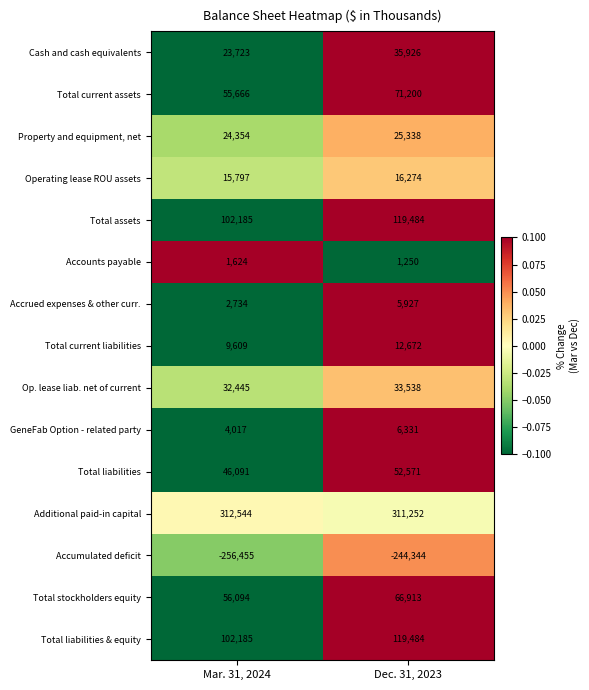

What is the difference between the maximum and minimum values in the Accounts payable series?

374